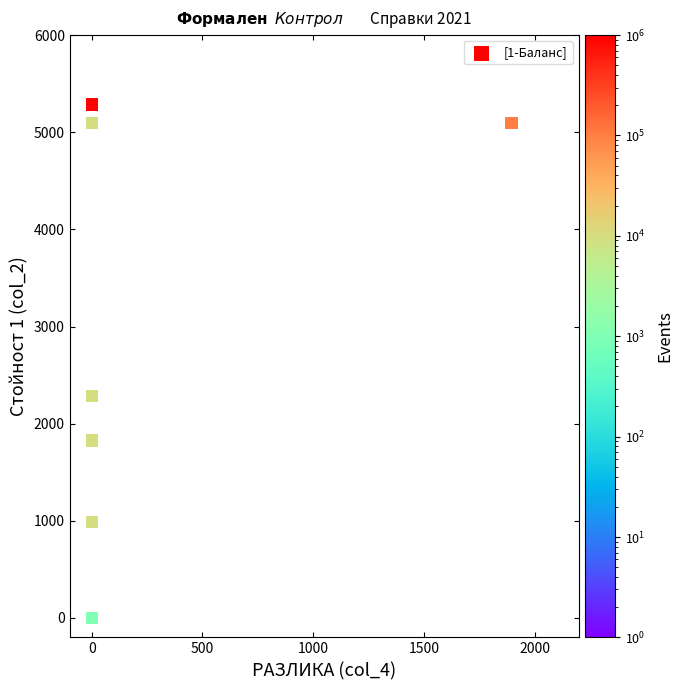

What Y value in the scatter plot is closest to 2643?

2282